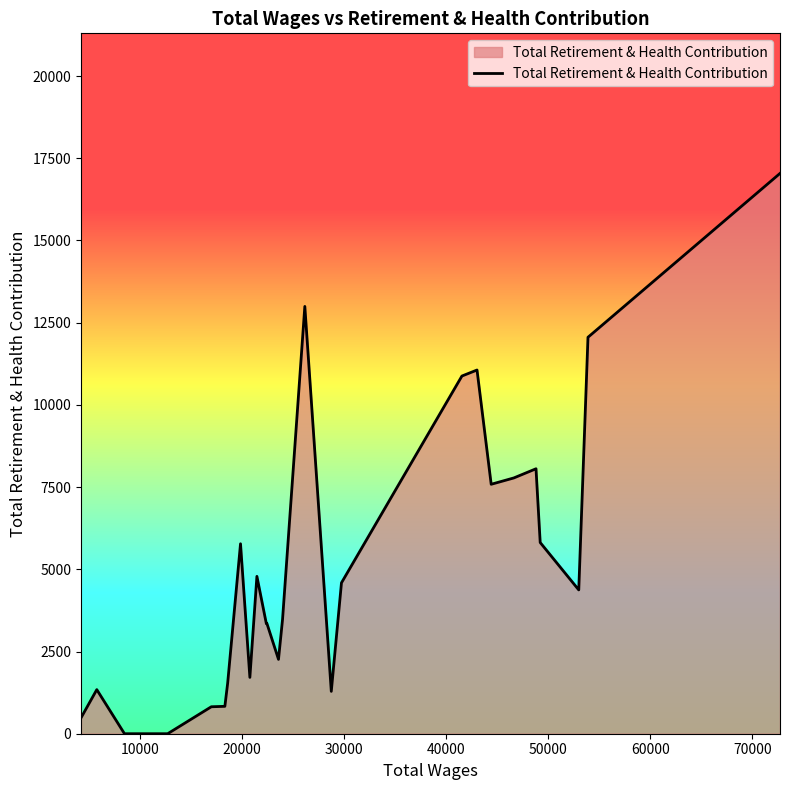

What is the difference between the maximum and minimum values?

17040